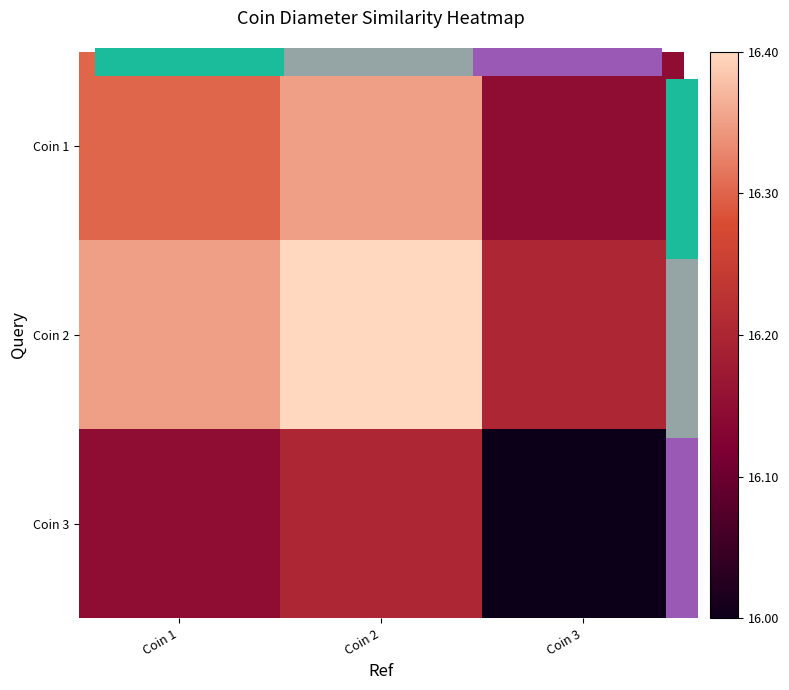

At Coin 2, list the series in order from smallest to largest.

Coin 3, Coin 1, Coin 2